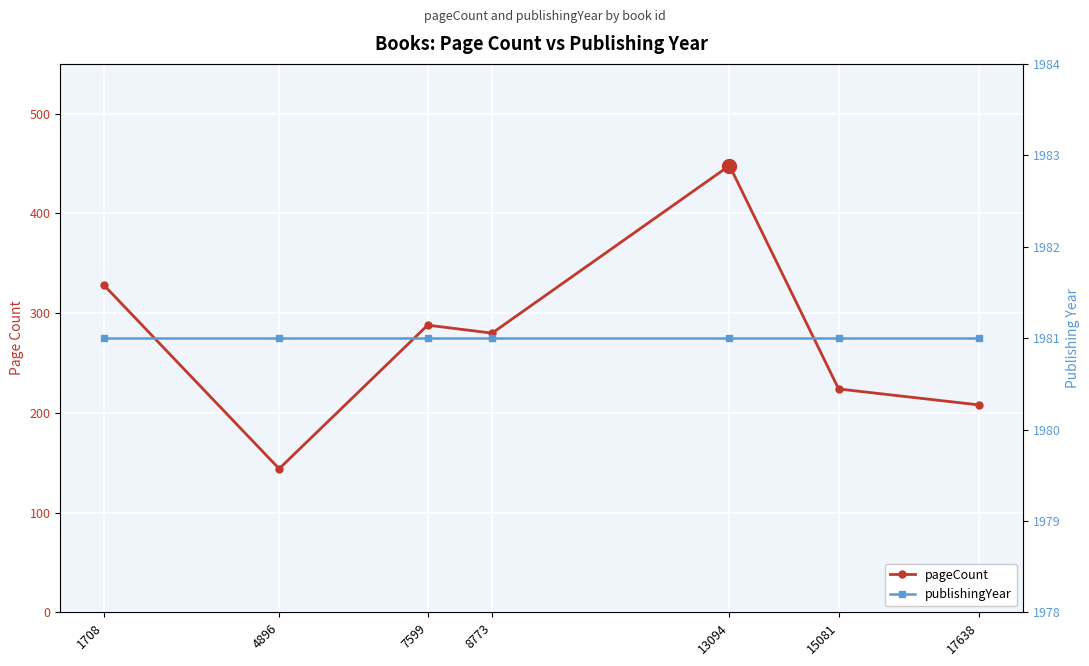

What is the difference between the pageCount values at 7599 and 8773?

8